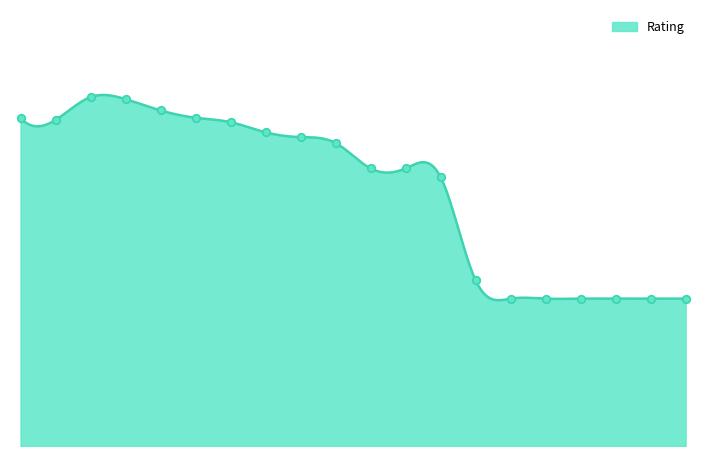

At which category is the sum across all series the highest?

2